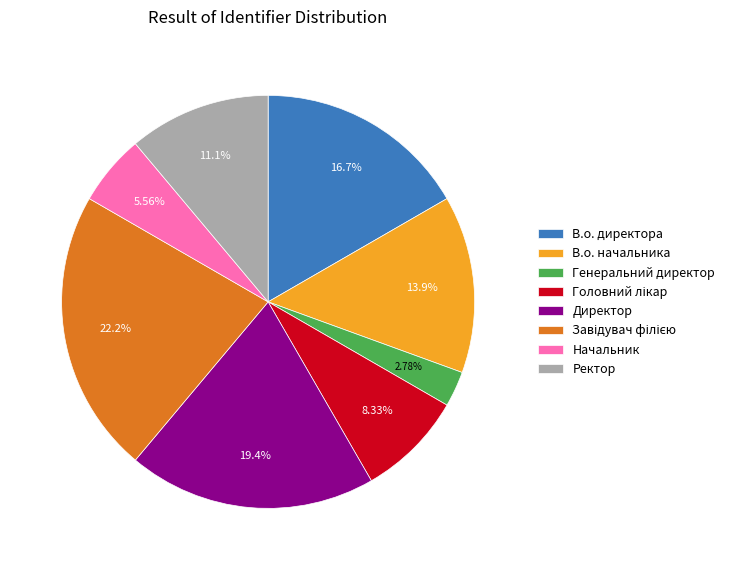

Between Директор and Начальник, which is larger?

Директор